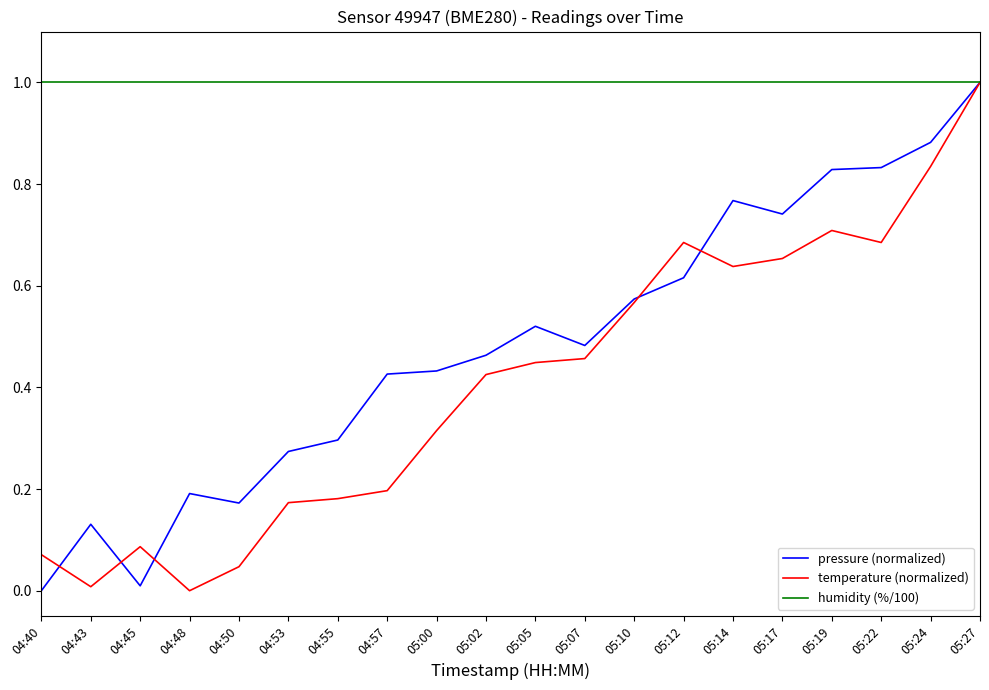

The value of temperature (normalized) at 04:50 is 0.0. True or false?

True